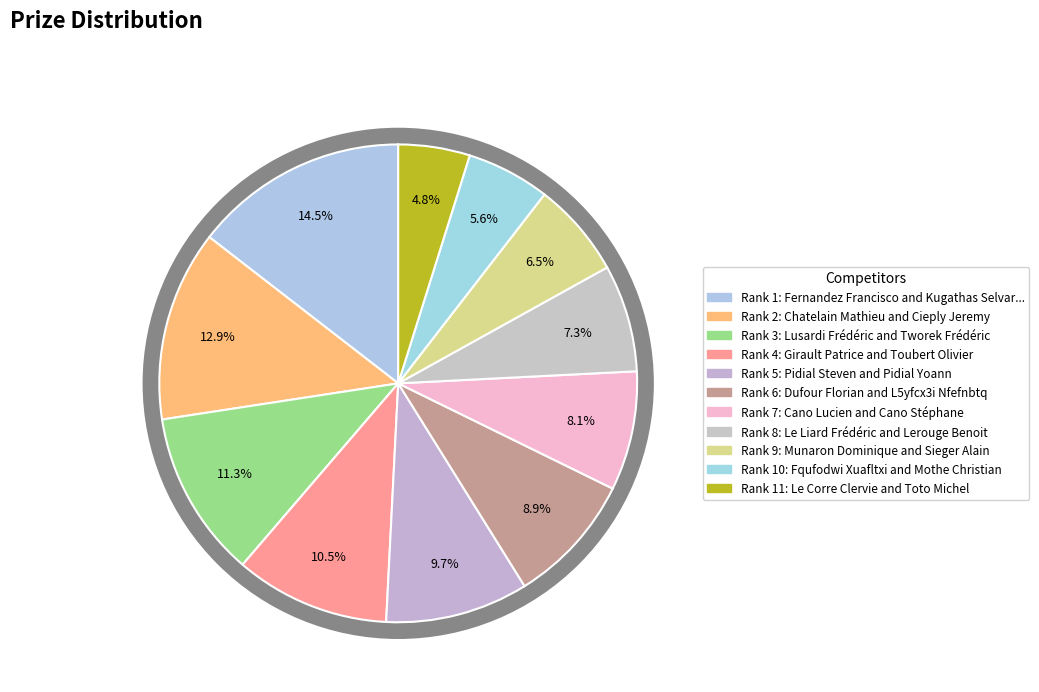

True or false: 6 accounts for 15% of the total.

False